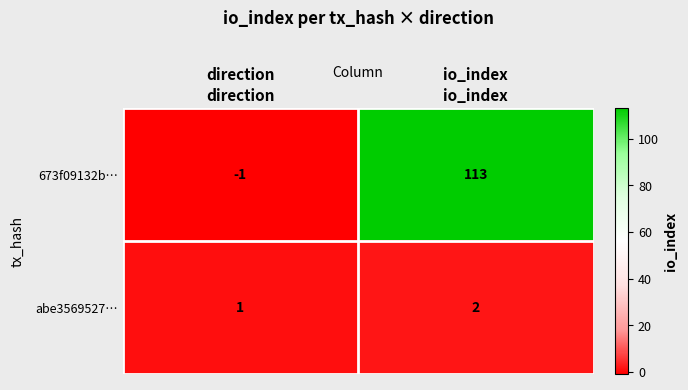

What is the average value of the 673f09132b… series?

56